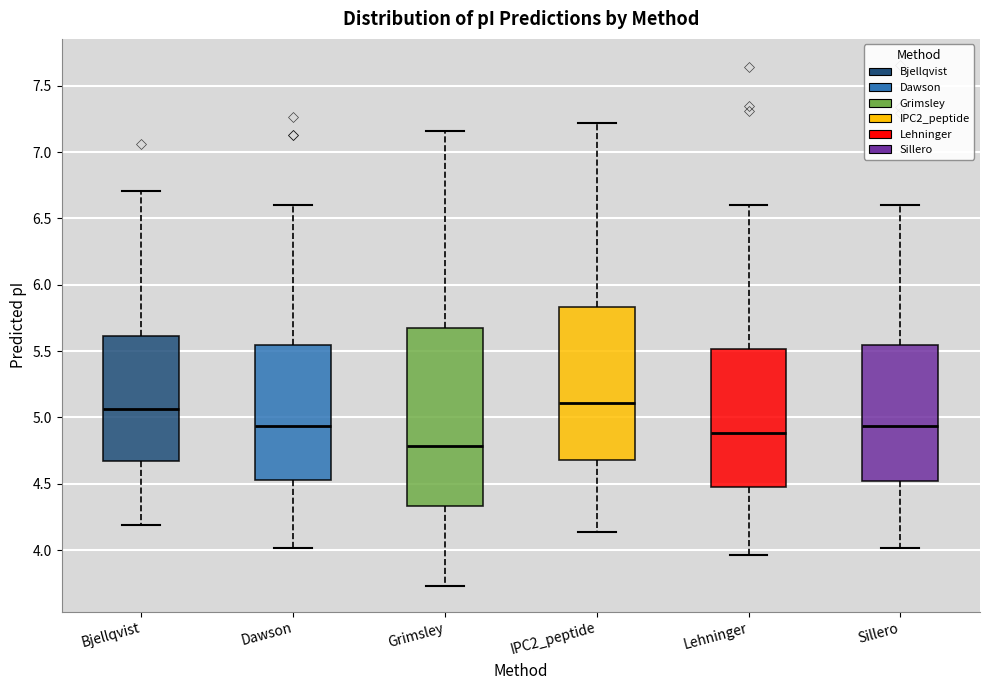

Which box has the lowest median line?

Grimsley